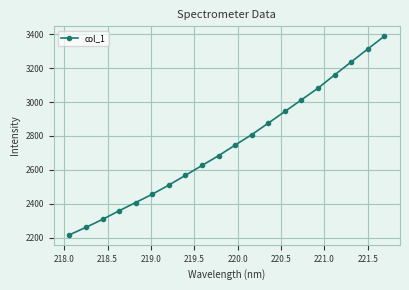

True or false: there are more than 1 points higher than both neighbors.

False